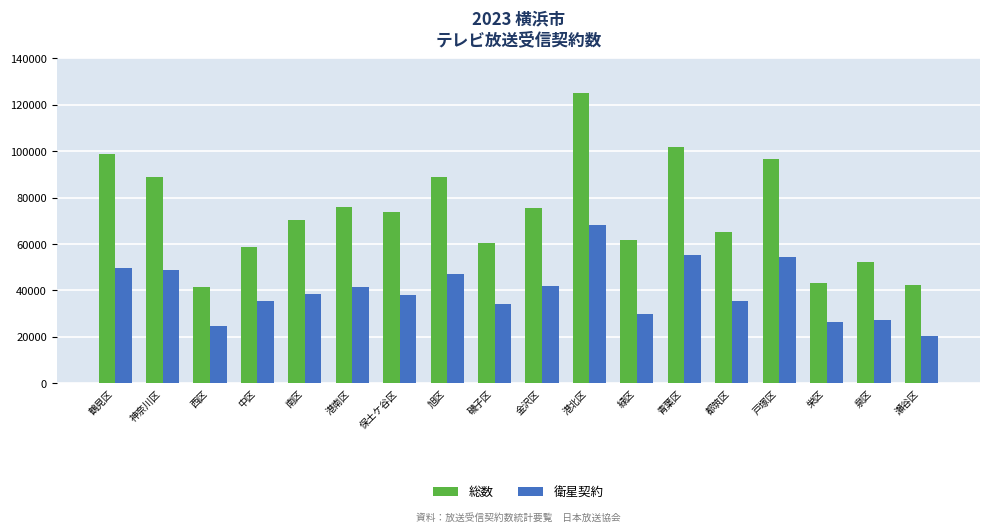

The value of 衛星契約 at 保土ケ谷区 is 61167. True or false?

False